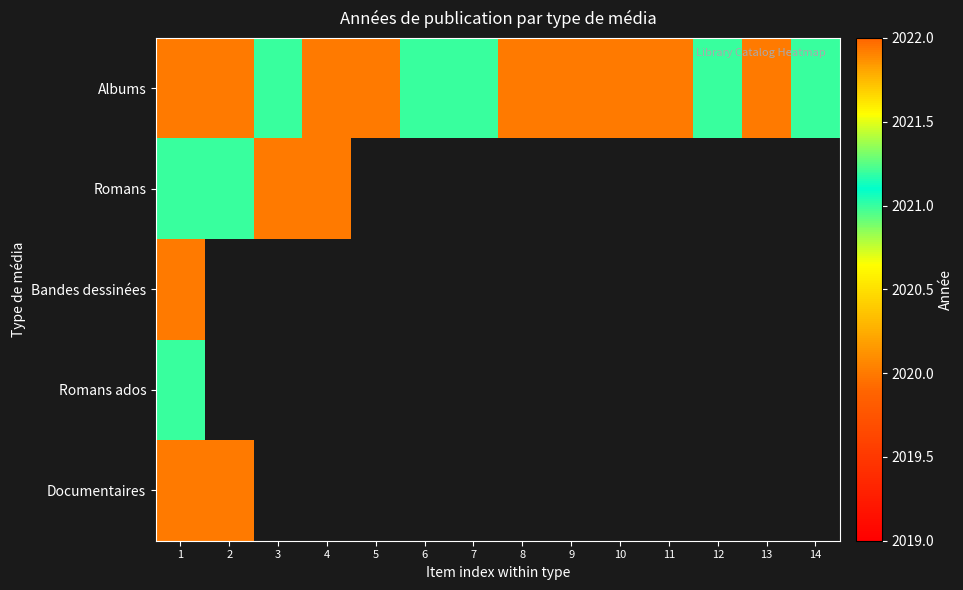

At which label does Albums reach its peak?

3